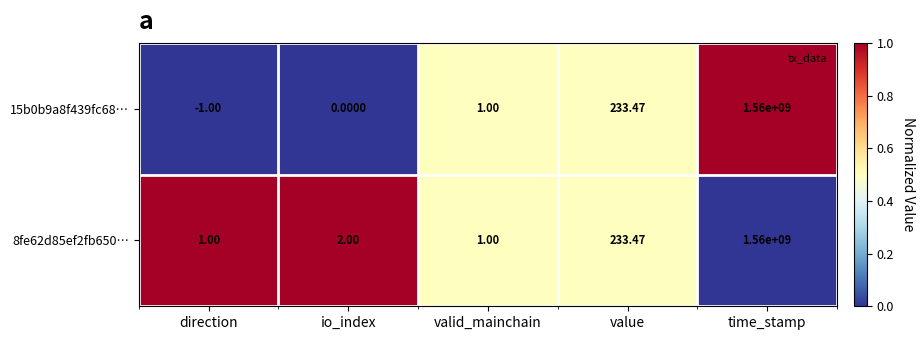

At which label is 15b0b9a8f439fc68… closest to 779999999?

value